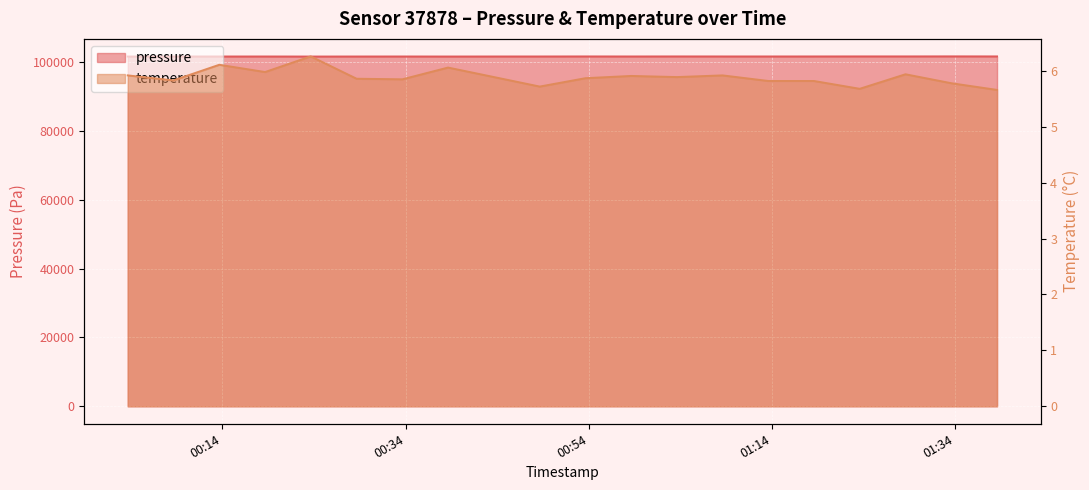

What is the value of the pressure point at the 10th from the left?

101644.1